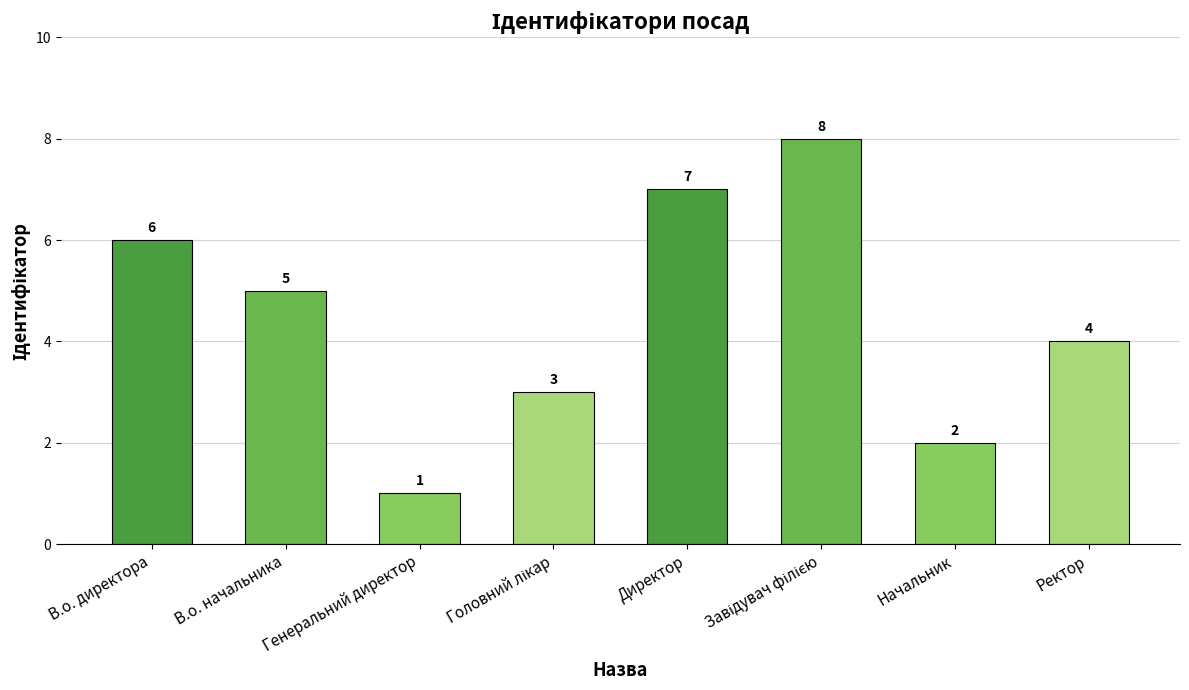

What value does the data have at В.о. директора?

6